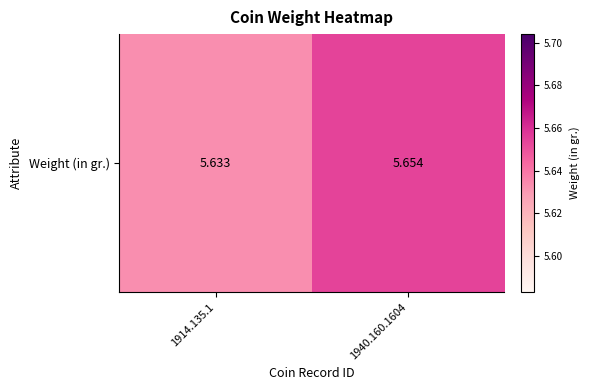

Count the values in the range 5 to 6.

2